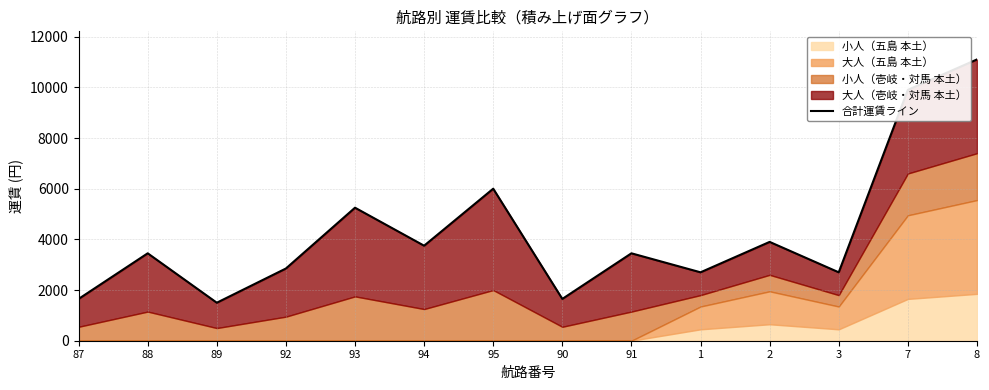

How many values are below 3450?

6